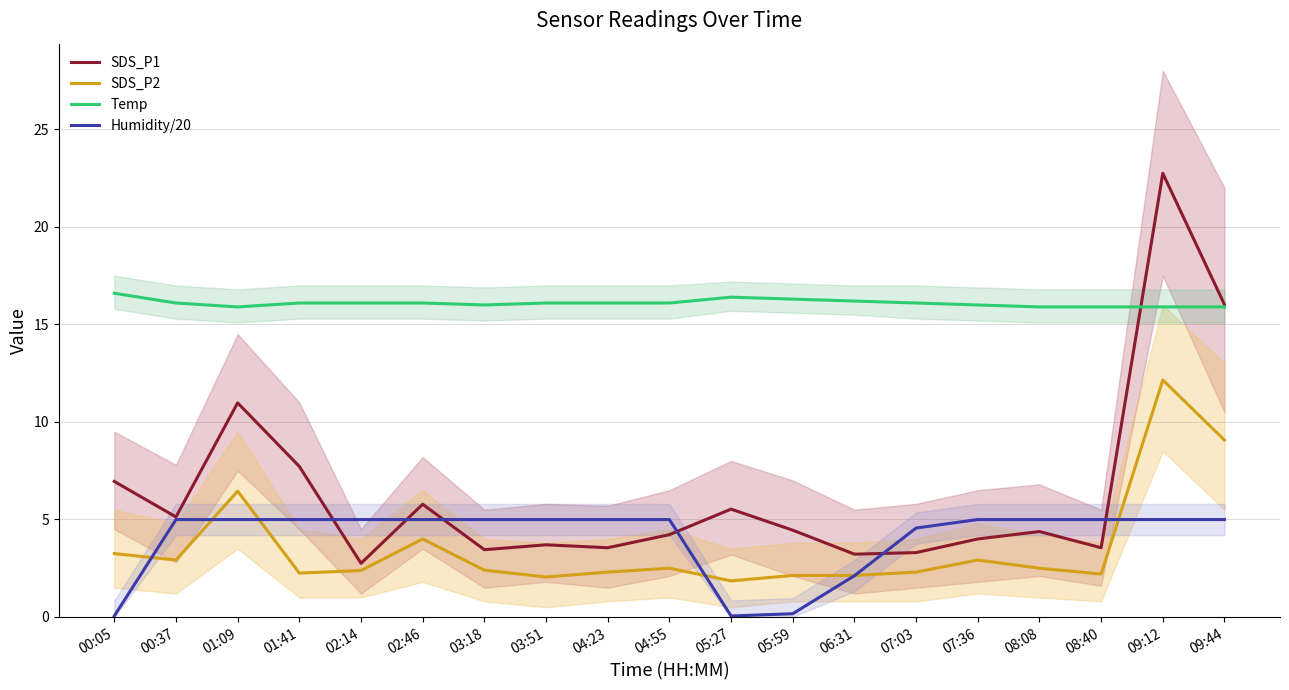

Reading right to left, list all the values displayed in this chart.

SDS_P1: 16.0	22.8	3.5	4.4	4.0	3.3	3.2	4.5	5.5	4.2	3.5	3.7	3.5	5.8	2.8	7.7	11.0	5.1	7.0
SDS_P2: 9.1	12.2	2.2	2.5	2.9	2.3	2.1	2.1	1.9	2.5	2.3	2.0	2.4	4.0	2.4	2.2	6.5	2.9	3.2
Temp: 15.9	15.9	15.9	15.9	16.0	16.1	16.2	16.3	16.4	16.1	16.1	16.1	16.0	16.1	16.1	16.1	15.9	16.1	16.6
Humidity/20: 5.0	5.0	5.0	5.0	5.0	4.6	2.1	0.2	0.1	5.0	5.0	5.0	5.0	5.0	5.0	5.0	5.0	5.0	0.1